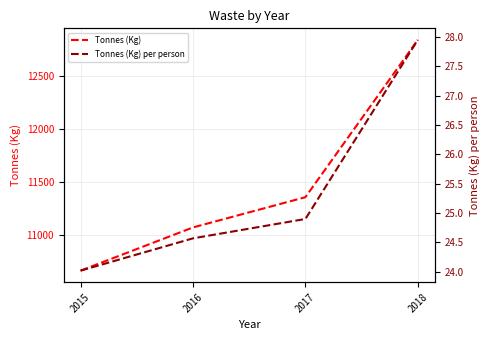

List the series in order of their overall mean, highest first.

Tonnes (Kg), Tonnes (Kg) per person